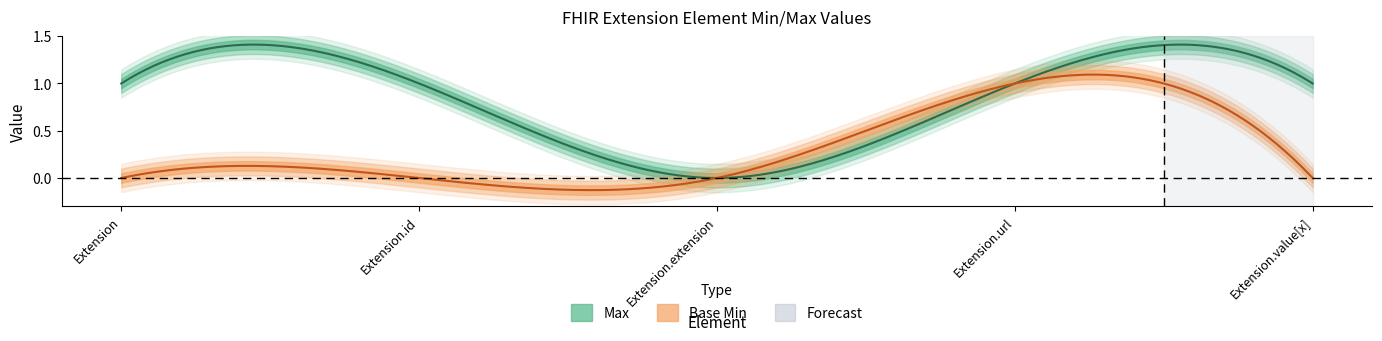

At which category is the sum across all series the highest?

Extension.url